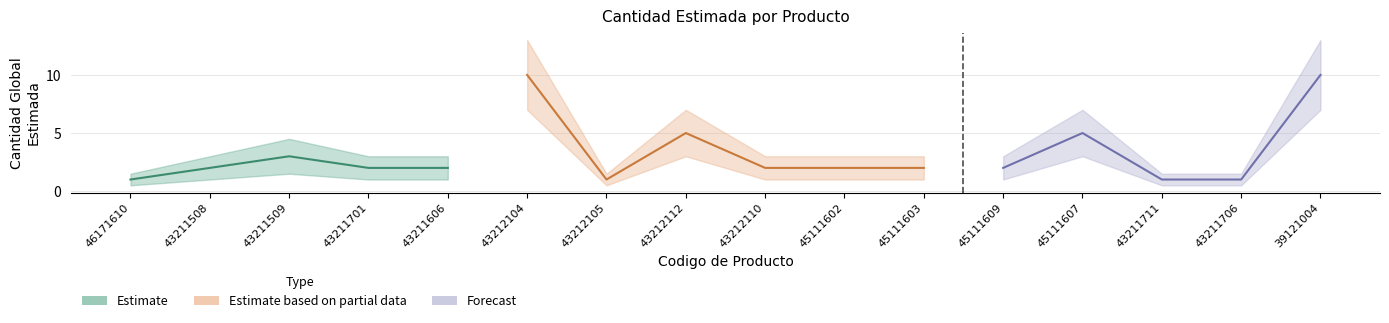

Reading right to left, list all the values displayed in this chart.

39121004=10	43211706=1	43211711=1	45111607=5	45111609=2	45111603=2	45111602=2	43212110=2	43212112=5	43212105=1	43212104=10	43211606=2	43211701=2	43211509=3	43211508=2	46171610=1